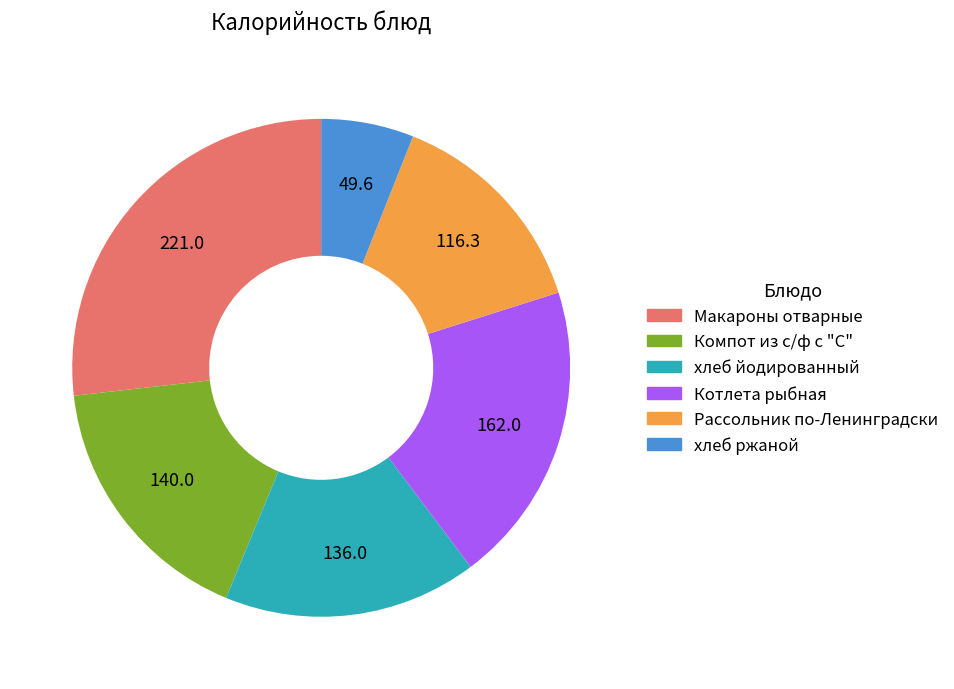

Which category has the smallest portion of the pie?

хлеб ржаной